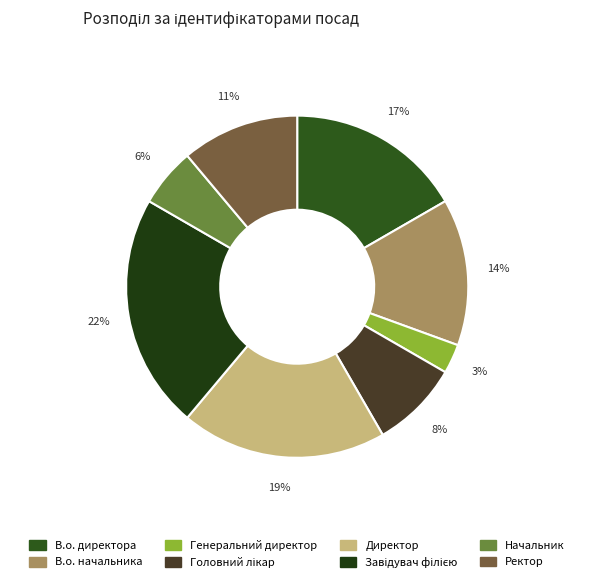

How many slices are in this pie chart?

8